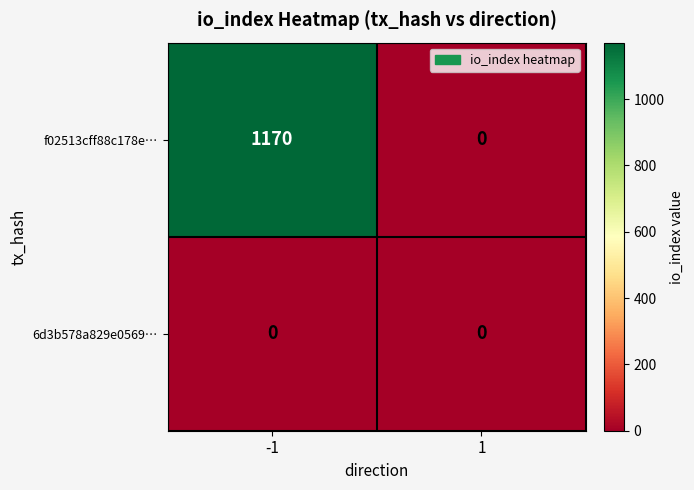

Reading left to right, what are all the values shown in this chart?

f02513cff88c178e…: 1170	0
6d3b578a829e0569…: 0	0